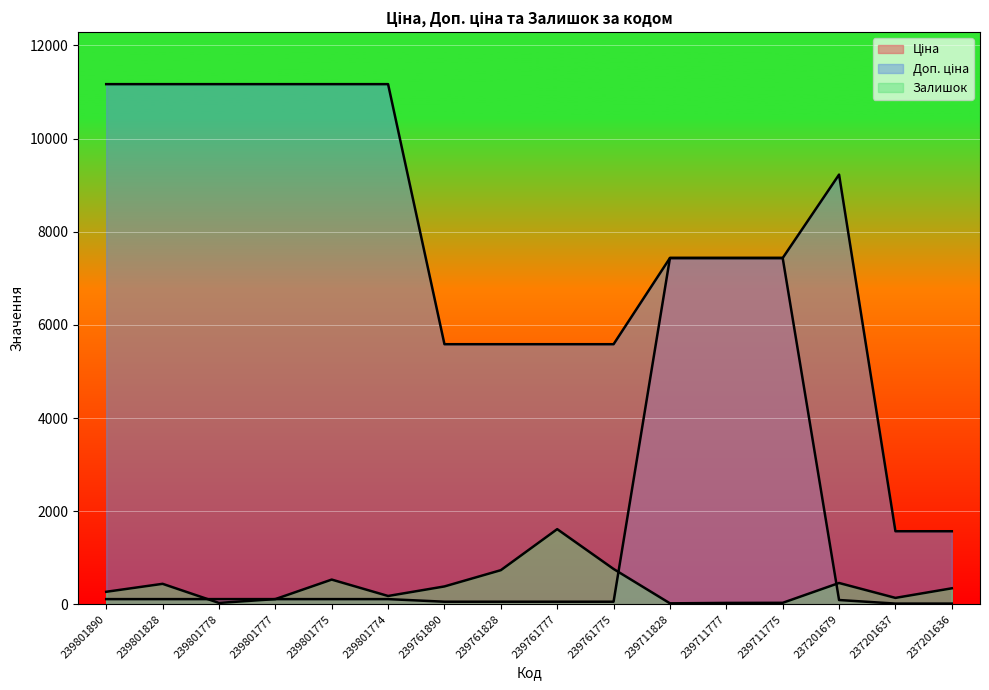

True or false: Ціна and Залишок cross at least once.

True